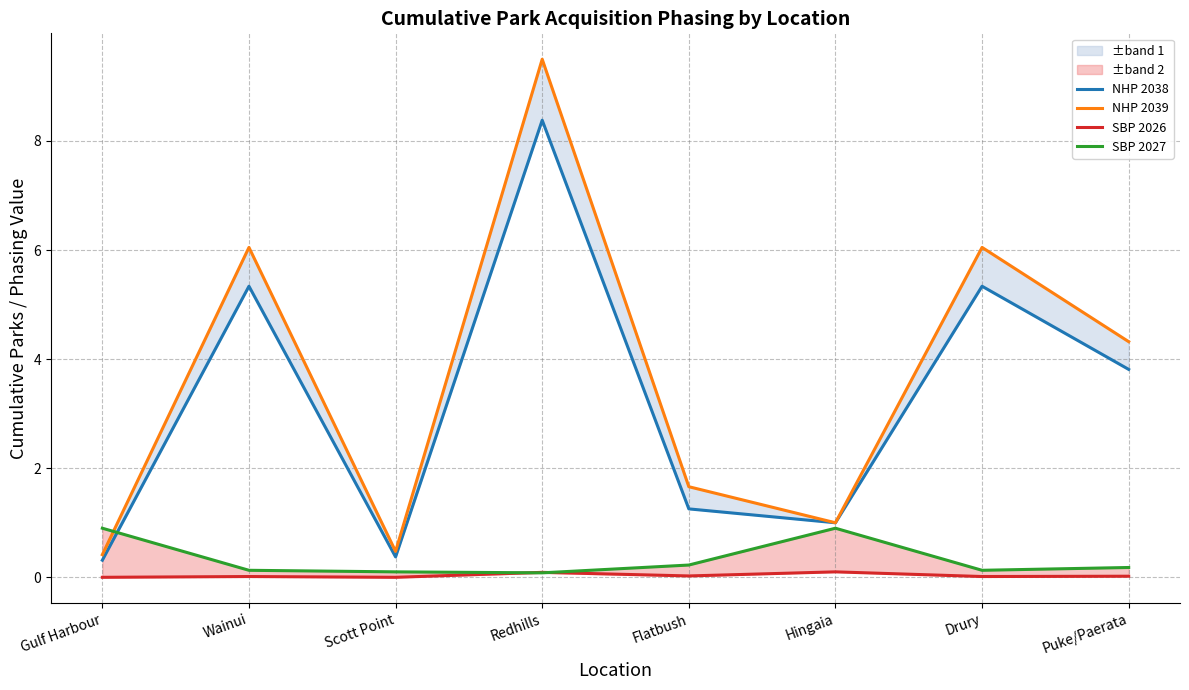

How many lines are shown in the chart?

4